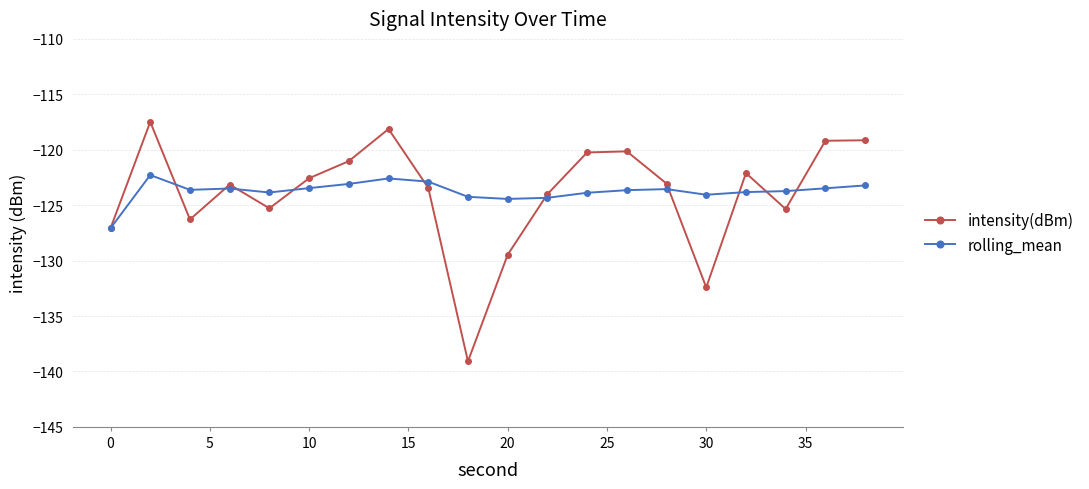

Which series has the widest spread of values?

intensity(dBm)